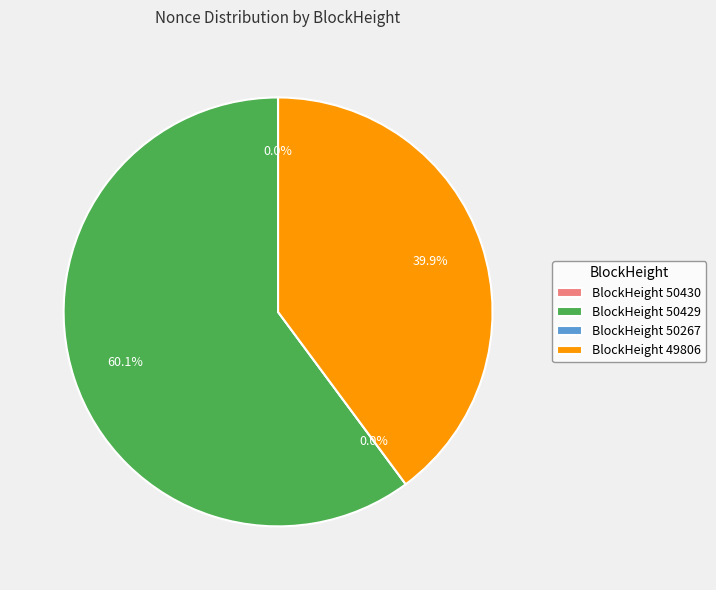

To the nearest percent, what is the combined percentage of 50429 and 50267?

60%